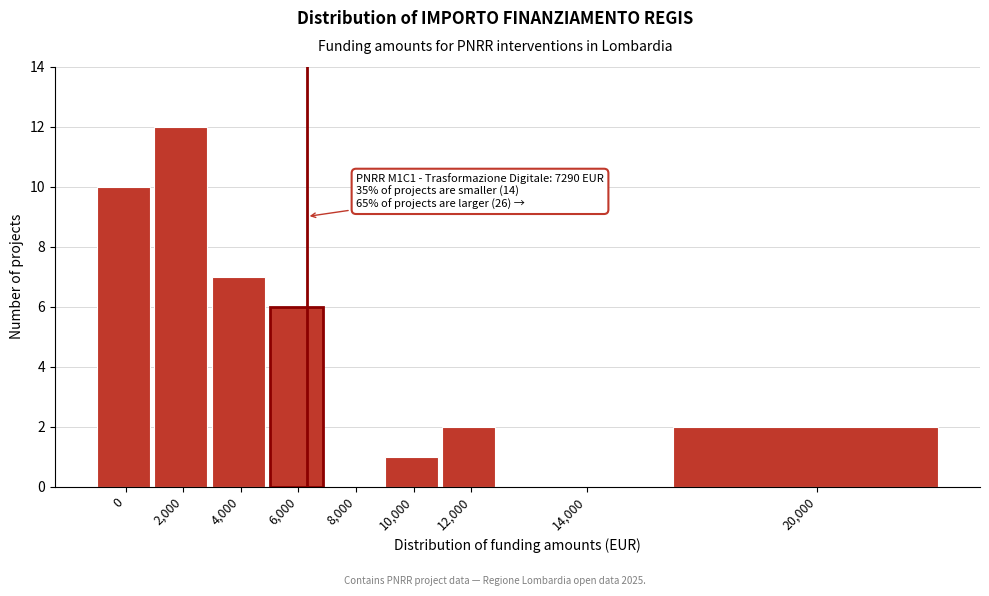

Reading left to right, transcribe all the data shown in this chart.

0=10	2,000=12	4,000=7	6,000=6	8,000=0	10,000=1	12,000=2	14,000=0	20,000=2